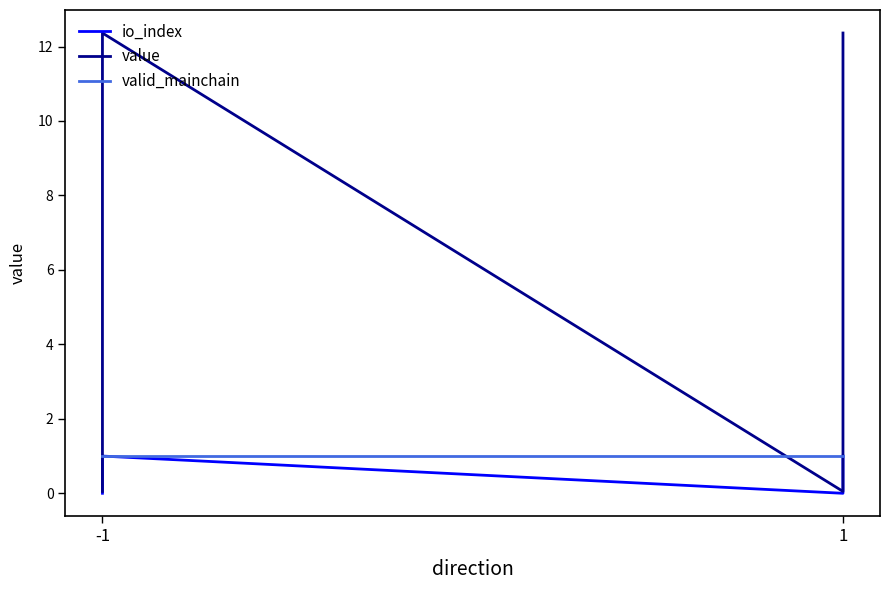

The io_index series shows -0.7 at -1. True or false?

False